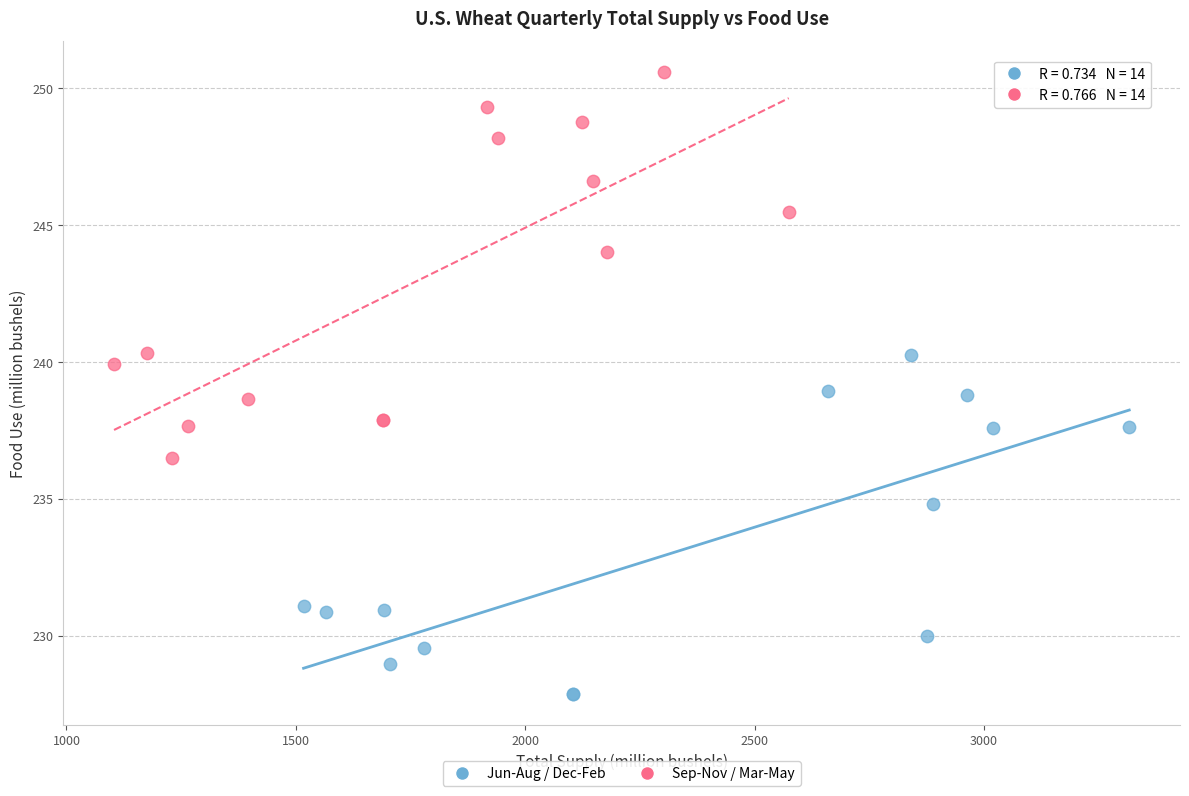

What are all the series names shown in the legend?

Jun-Aug / Dec-Feb, Sep-Nov / Mar-May